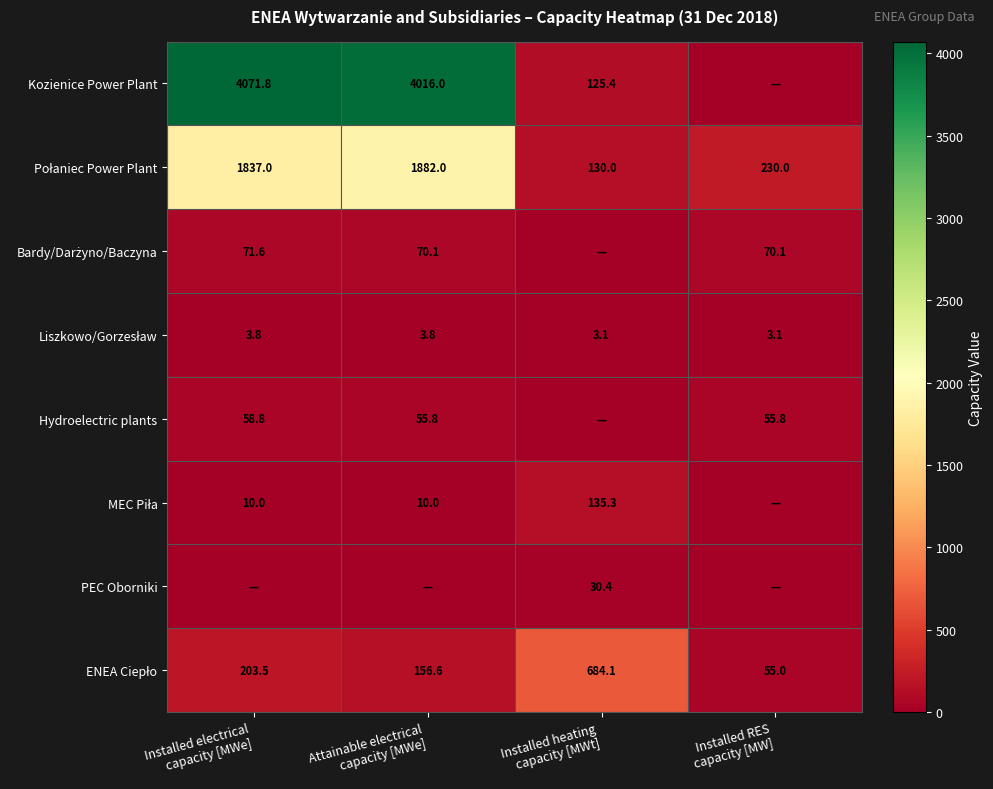

The Hydroelectric plants series shows 58.8 at Installed electrical capacity [MWe]. True or false?

True